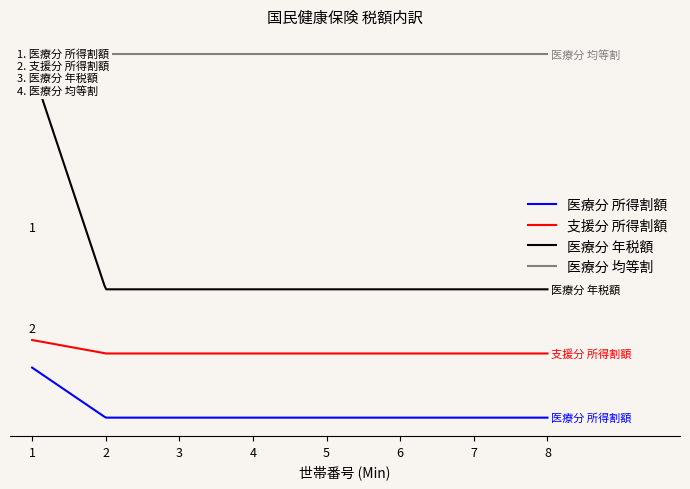

Which series has the largest range (max minus min)?

医療分 年税額